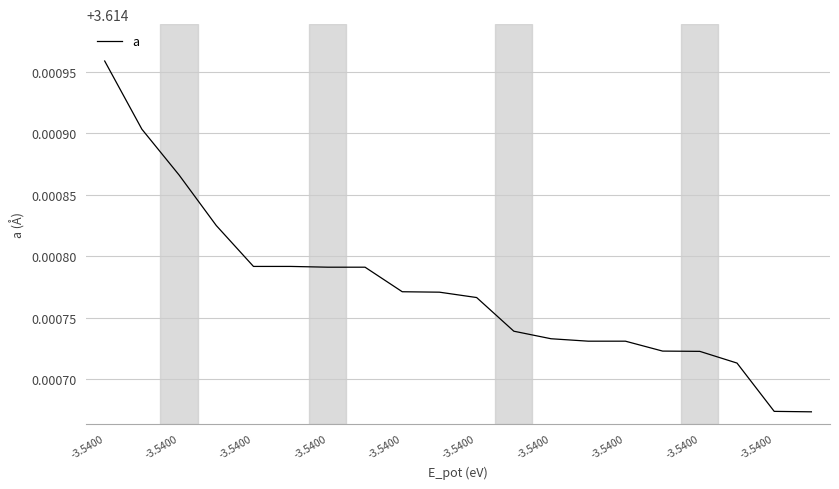

What is the sum of all values?

72.3